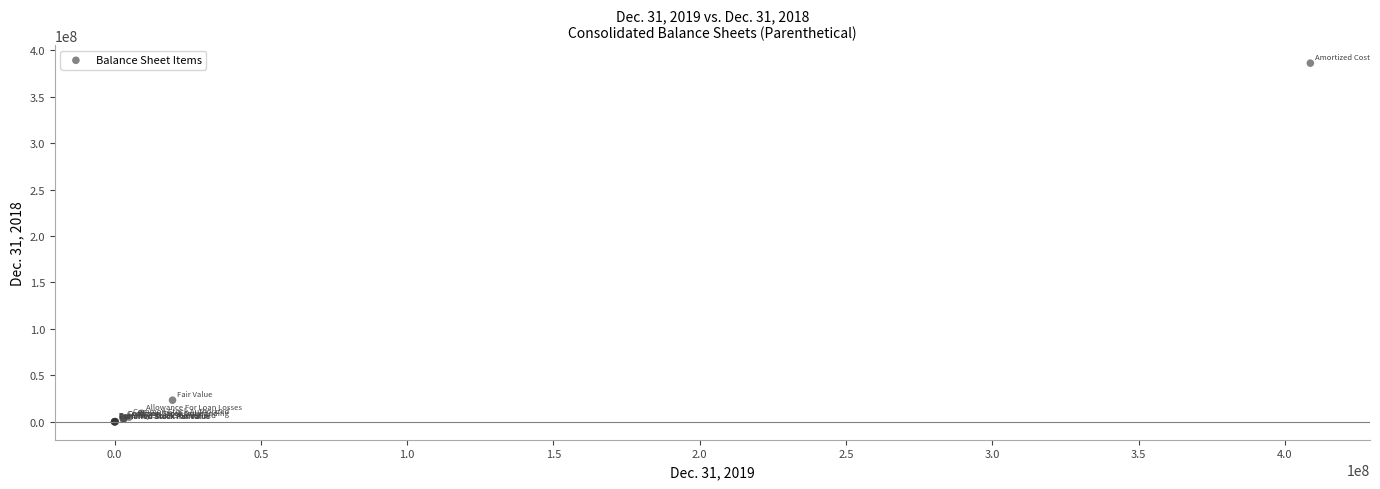

What Y value in the scatter plot is closest to 193070756?

23249400.0